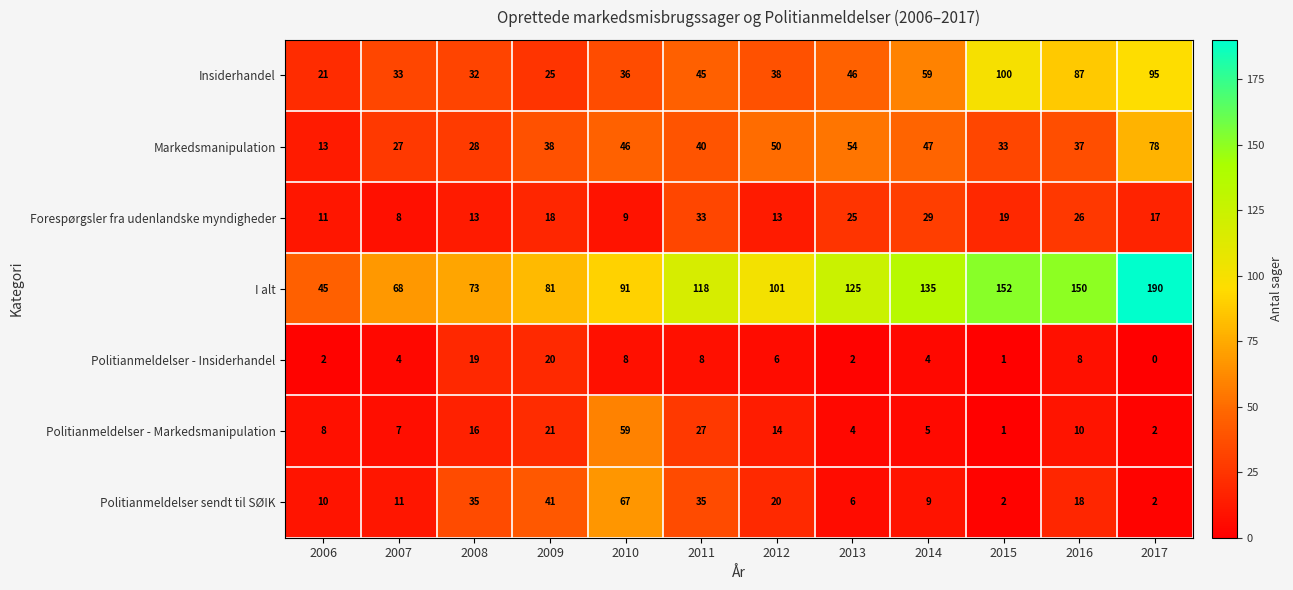

What is the difference between the highest and lowest values at 2009?

63